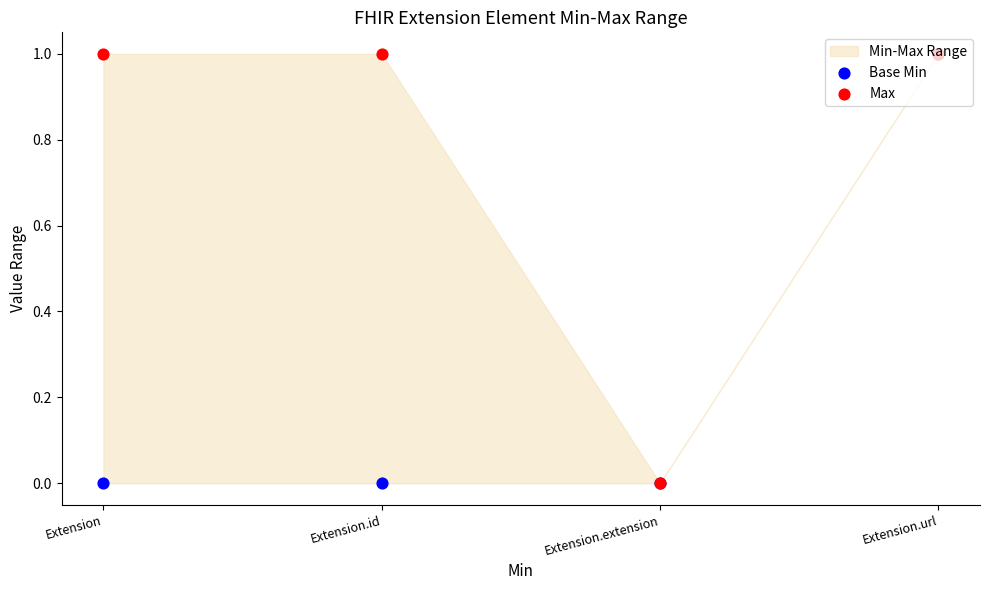

Which series reaches the minimum Y coordinate?

Base Min